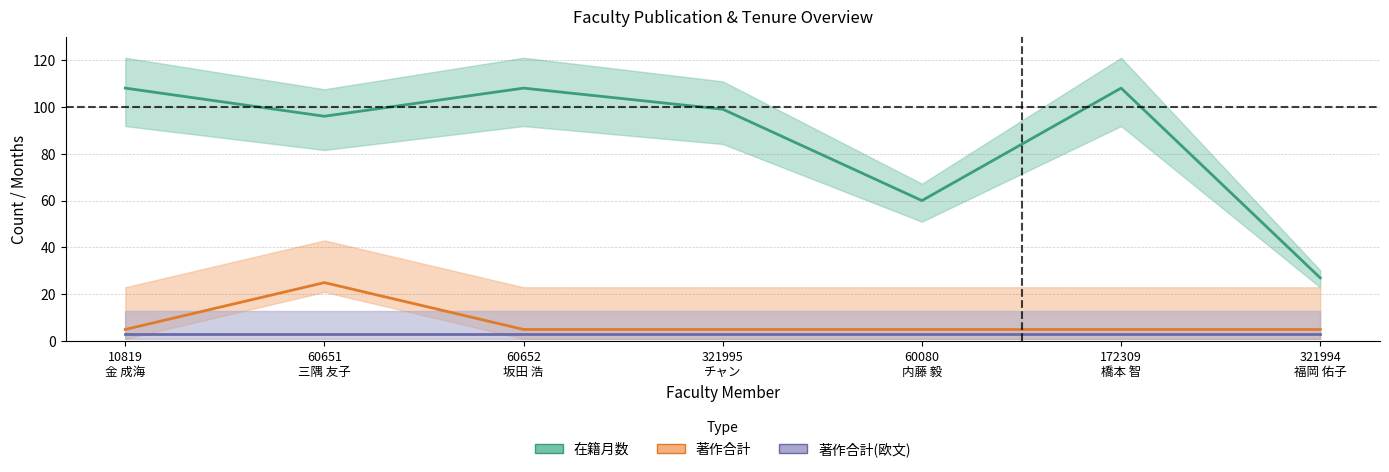

Which series has the largest range (max minus min)?

在籍月数